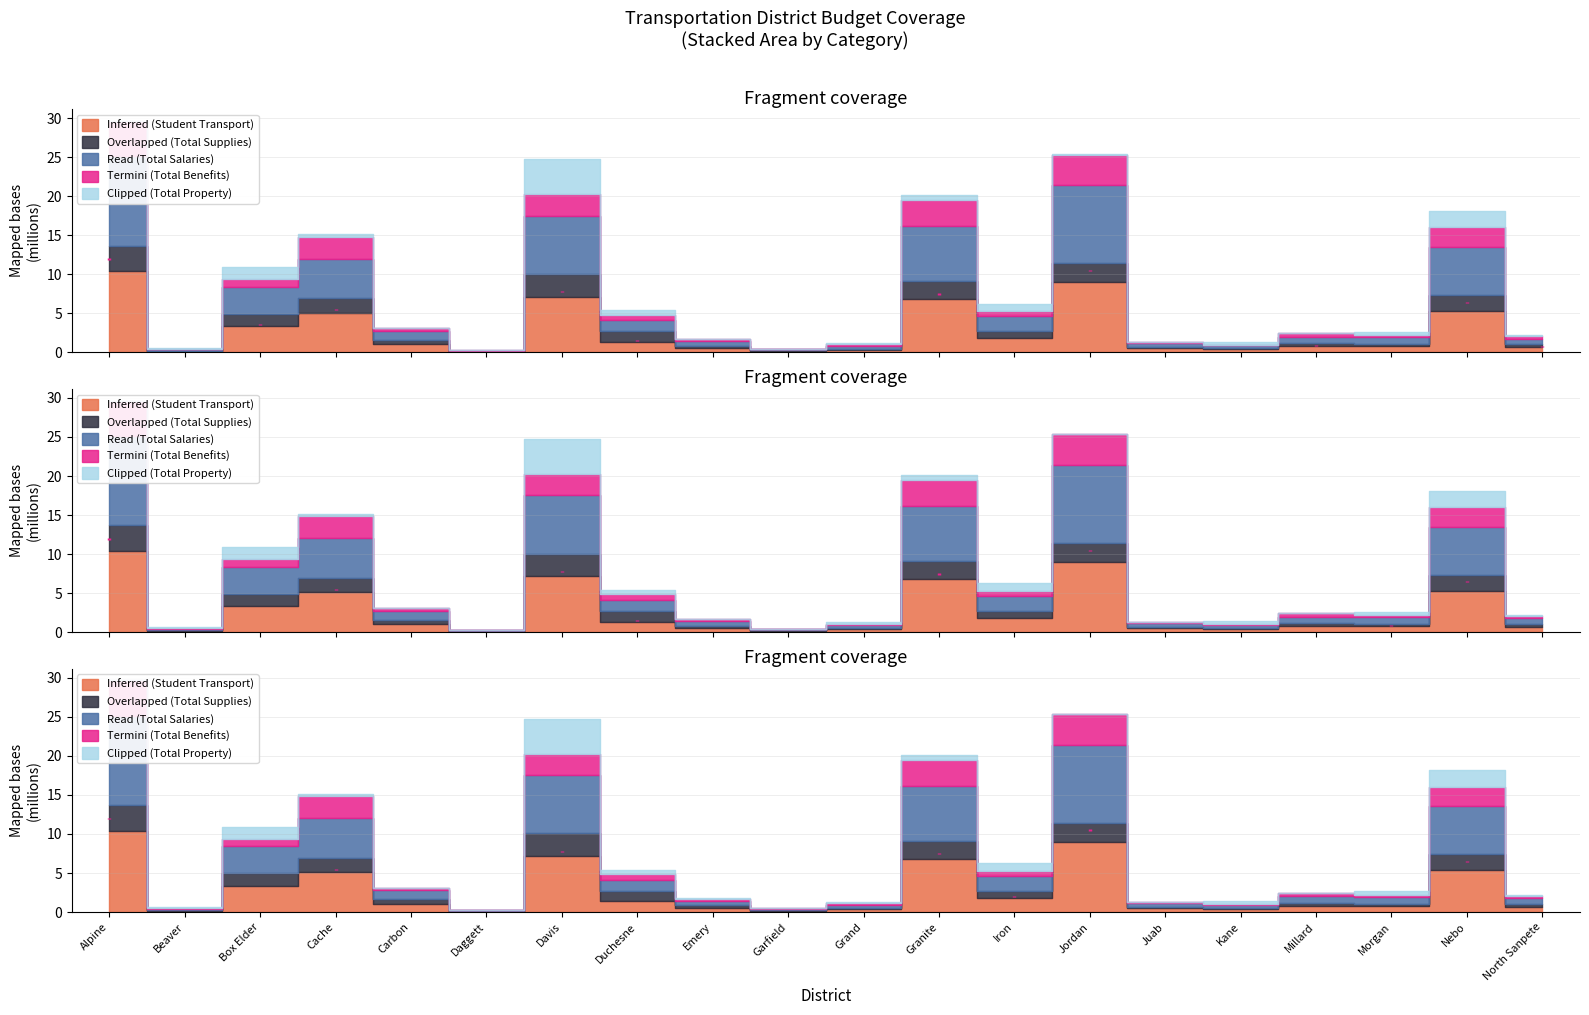

Reading left to right, what are all the values shown in this chart?

Inferred (Student Transport): Alpine=10384307.0	Beaver=176689.6	Box Elder=3333537.3	Cache=5097312.7	Carbon=1075085.2	Daggett=94878.0	Davis=7161988.6	Duchesne=1365073.6	Emery=571587.0	Garfield=164553.0	Grand=371600.1	Granite=6826557.5	Iron=1810528.2	Jordan=9028238.0	Juab=516277.8	Kane=395171.6	Millard=784058.3	Morgan=779925.8	Nebo=5342718.0	North Sanpete=688537.4
Overlapped (Total Supplies): Alpine=3309741.0	Beaver=62310.1	Box Elder=1611171.7	Cache=1815126.3	Carbon=546078.8	Daggett=52997.0	Davis=2902072.4	Duchesne=1351204.2	Emery=272890.0	Garfield=99530.0	Grand=131759.8	Granite=2267760.8	Iron=934951.8	Jordan=2382551.0	Juab=127537.0	Kane=172525.8	Millard=397059.1	Morgan=306394.9	Nebo=2054922.1	North Sanpete=341847.0
Read (Total Salaries): Alpine=11407010.0	Beaver=179222.7	Box Elder=3472448.5	Cache=5108382.1	Carbon=1145113.2	Daggett=94878.0	Davis=7468851.2	Duchesne=1429297.8	Emery=620967.0	Garfield=167518.0	Grand=371600.1	Granite=7060060.1	Iron=1913988.1	Jordan=9999881.4	Juab=516347.8	Kane=395171.6	Millard=834689.5	Morgan=842668.0	Nebo=6128241.3	North Sanpete=735903.4
Termini (Total Benefits): Alpine=4561853.0	Beaver=84692.4	Box Elder=963381.1	Cache=2821425.4	Carbon=324087.5	Daggett=59863.0	Davis=2742807.2	Duchesne=708957.9	Emery=267031.0	Garfield=34675.0	Grand=239426.9	Granite=3370732.1	Iron=641474.6	Jordan=3914364.9	Juab=174318.4	Kane=58724.6	Millard=434098.1	Morgan=261240.3	Nebo=2506860.3	North Sanpete=289417.8
Clipped (Total Property): Alpine=986.0	Beaver=112616.6	Box Elder=1509450.9	Cache=270628.9	Carbon=0.0	Daggett=0.0	Davis=4443771.6	Duchesne=539875.0	Emery=18799.0	Garfield=0.0	Grand=157885.7	Granite=599496.0	Iron=948654.4	Jordan=36797.6	Juab=11980.0	Kane=383839.0	Millard=0.0	Morgan=456902.0	Nebo=2102472.3	North Sanpete=133127.5